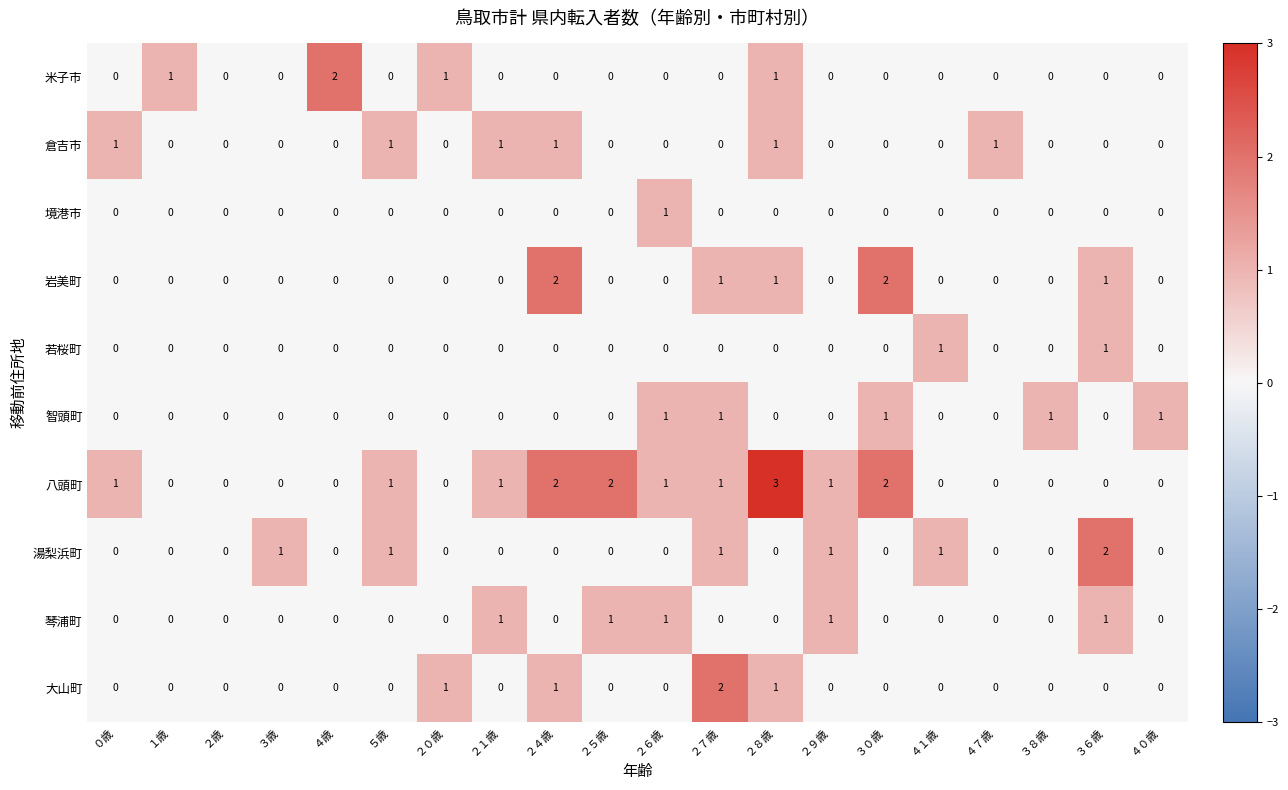

At which category is the sum across all series the highest?

２８歳